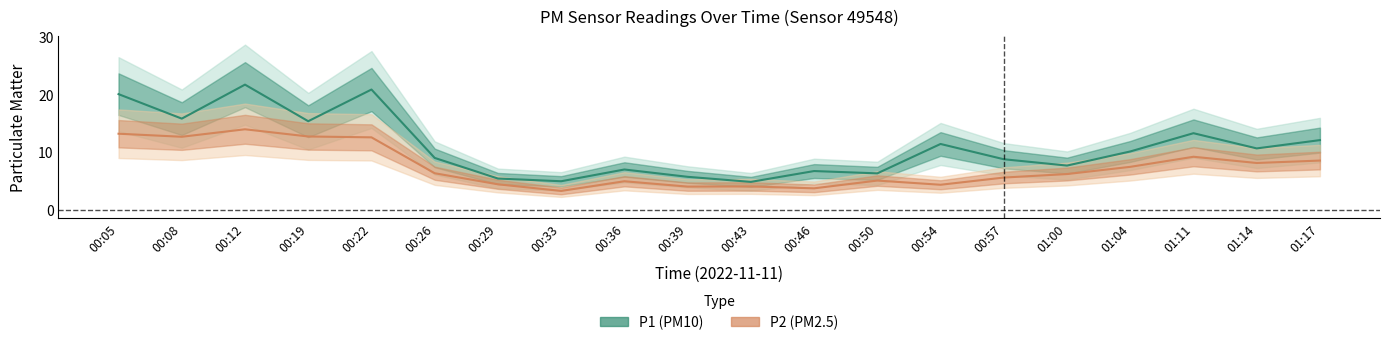

What is the total value across all series at 01:17?

20.6